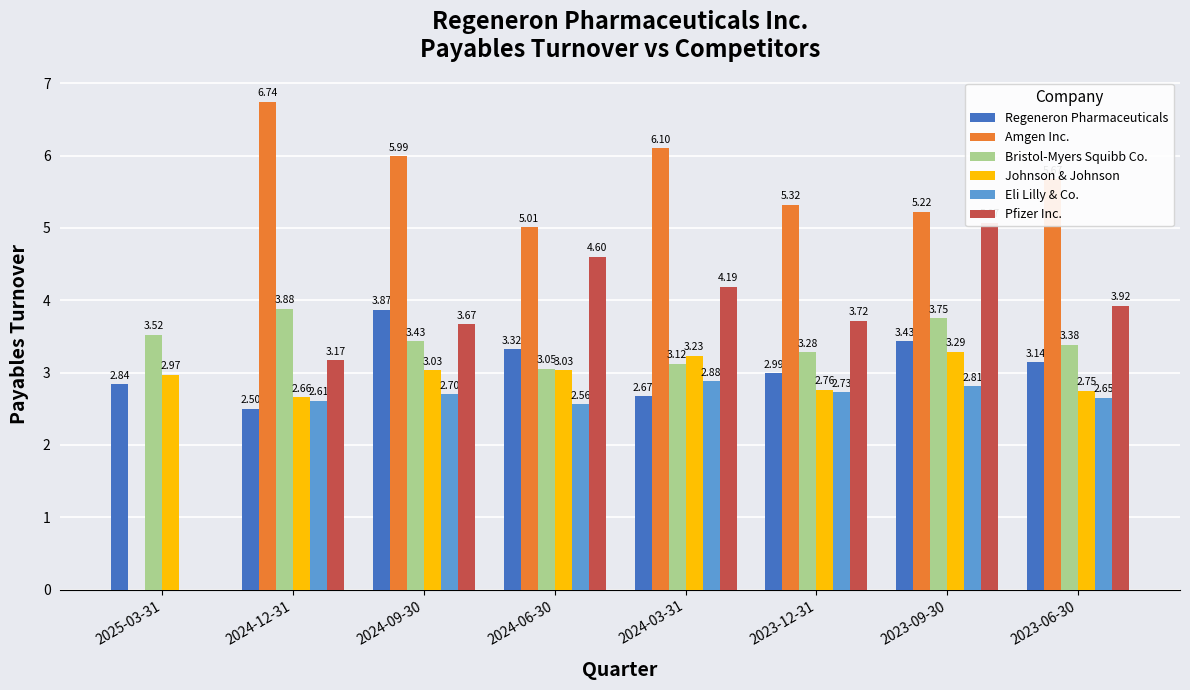

What is the difference between the maximum and minimum values in the Eli Lilly & Co. series?

2.9